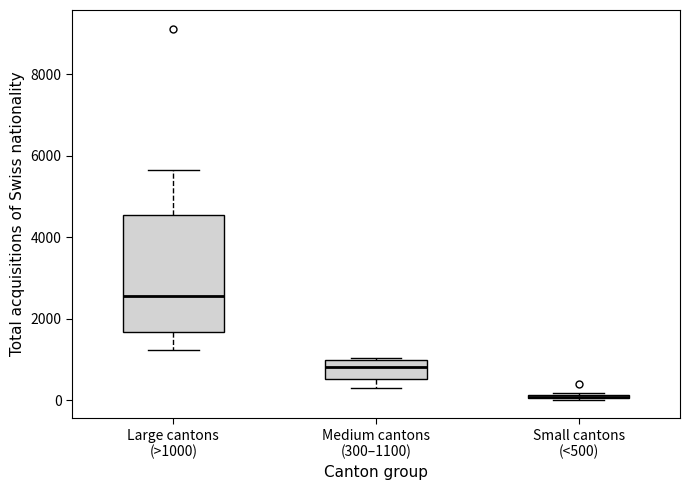

Reading left to right, read every box against the y-axis: the position of its median line, the range the box covers, and the ends of its whiskers. The values are not printed on the chart, so give them approximately, as read against the axis.

Large cantons (>1000): median 2600, box 1600 to 4600, whiskers 1200 to 5600
Medium cantons (300–1100): median 800, box 600 to 1000, whiskers 400 to 1000
Small cantons (<500): box collapsed to a line at 0, whiskers 0 to 200